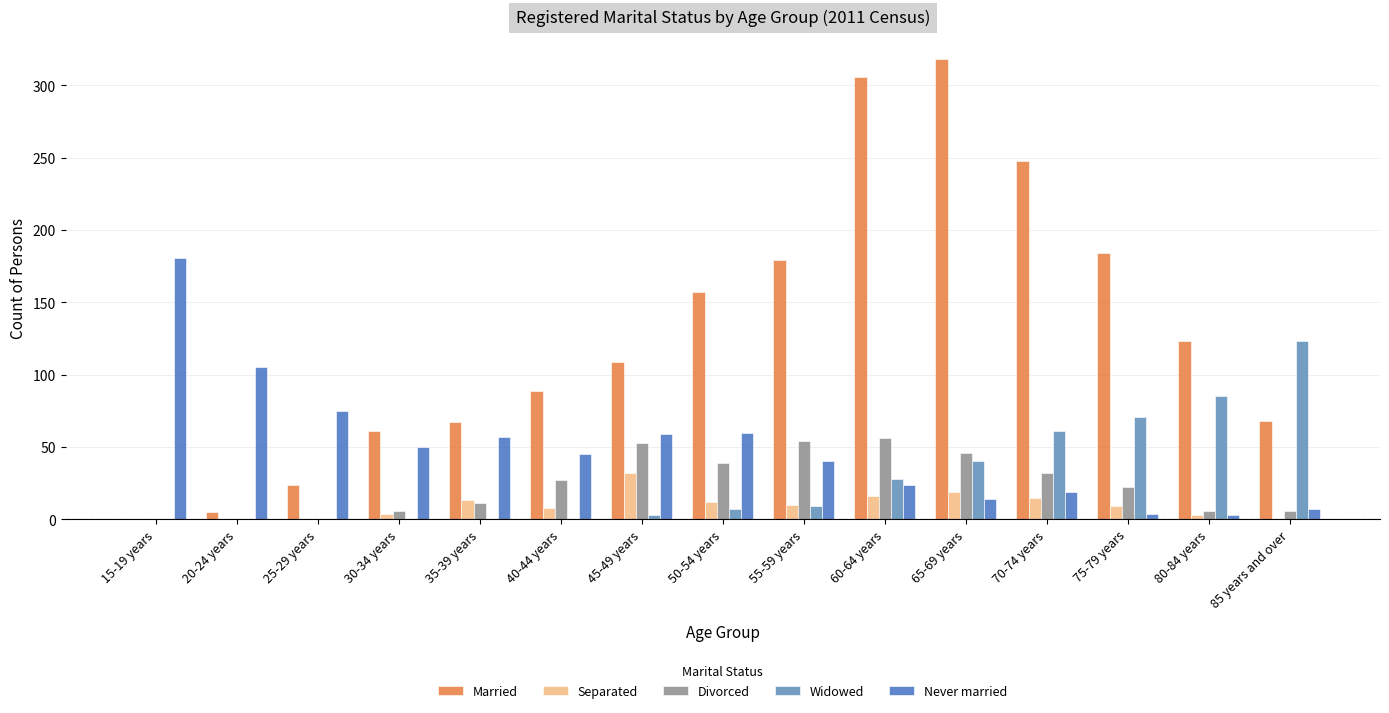

Reading left to right, transcribe all the data shown in this chart.

Married: 15-19 years=0	20-24 years=5	25-29 years=24	30-34 years=61	35-39 years=67	40-44 years=89	45-49 years=109	50-54 years=157	55-59 years=179	60-64 years=306	65-69 years=318	70-74 years=248	75-79 years=184	80-84 years=123	85 years and over=68
Separated: 15-19 years=0	20-24 years=0	25-29 years=0	30-34 years=4	35-39 years=13	40-44 years=8	45-49 years=32	50-54 years=12	55-59 years=10	60-64 years=16	65-69 years=19	70-74 years=15	75-79 years=9	80-84 years=3	85 years and over=0
Divorced: 15-19 years=0	20-24 years=0	25-29 years=0	30-34 years=6	35-39 years=11	40-44 years=27	45-49 years=53	50-54 years=39	55-59 years=54	60-64 years=56	65-69 years=46	70-74 years=32	75-79 years=22	80-84 years=6	85 years and over=6
Widowed: 15-19 years=0	20-24 years=0	25-29 years=0	30-34 years=0	35-39 years=0	40-44 years=0	45-49 years=3	50-54 years=7	55-59 years=9	60-64 years=28	65-69 years=40	70-74 years=61	75-79 years=71	80-84 years=85	85 years and over=123
Never married: 15-19 years=181	20-24 years=105	25-29 years=75	30-34 years=50	35-39 years=57	40-44 years=45	45-49 years=59	50-54 years=60	55-59 years=40	60-64 years=24	65-69 years=14	70-74 years=19	75-79 years=4	80-84 years=3	85 years and over=7